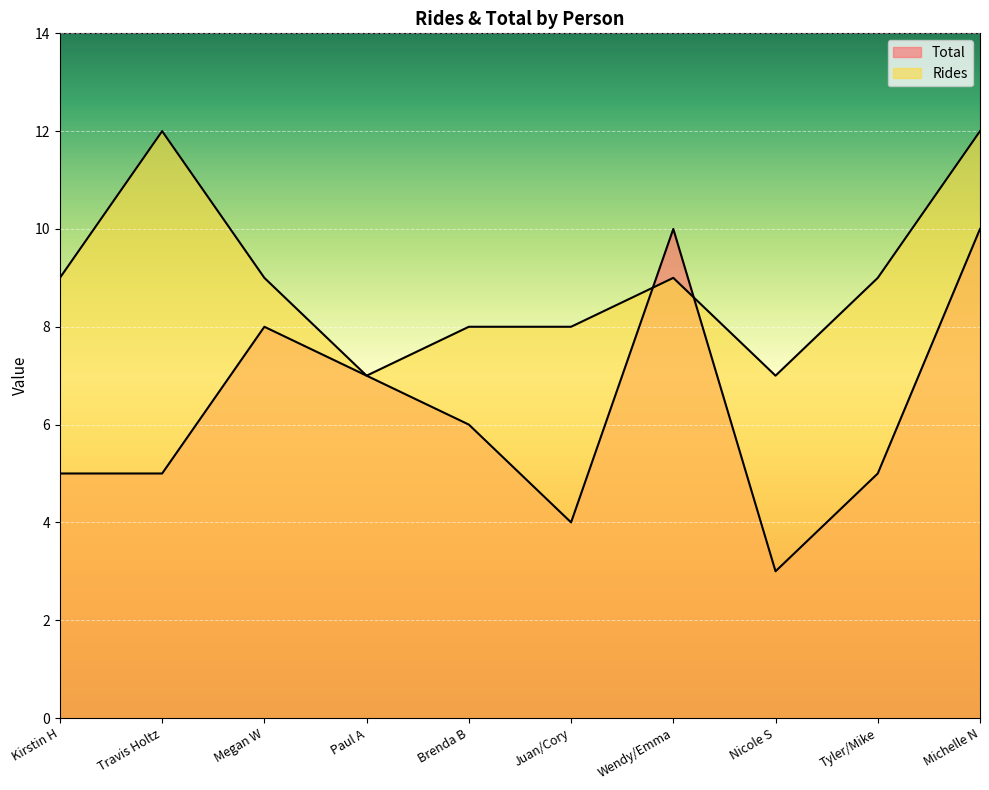

Reading left to right, list all the values displayed in this chart.

Total: Kirstin H=5	Travis Holtz=5	Megan W=8	Paul A=7	Brenda B=6	Juan/Cory=4	Wendy/Emma=10	Nicole S=3	Tyler/Mike=5	Michelle N=10
Rides: Kirstin H=9	Travis Holtz=12	Megan W=9	Paul A=7	Brenda B=8	Juan/Cory=8	Wendy/Emma=9	Nicole S=7	Tyler/Mike=9	Michelle N=12